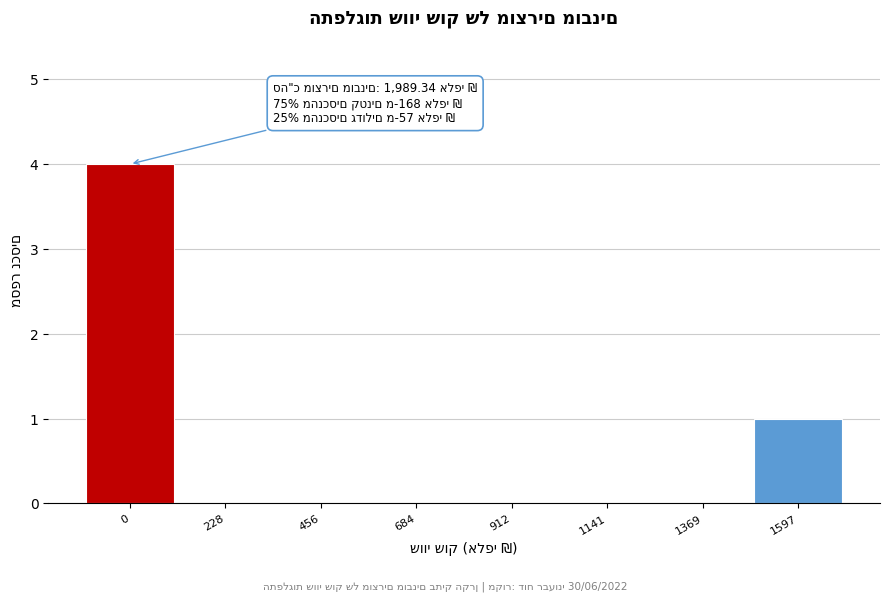

Reading left to right, what are all the values shown in this chart?

0=4	228=0	456=0	684=0	912=0	1141=0	1369=0	1597=1